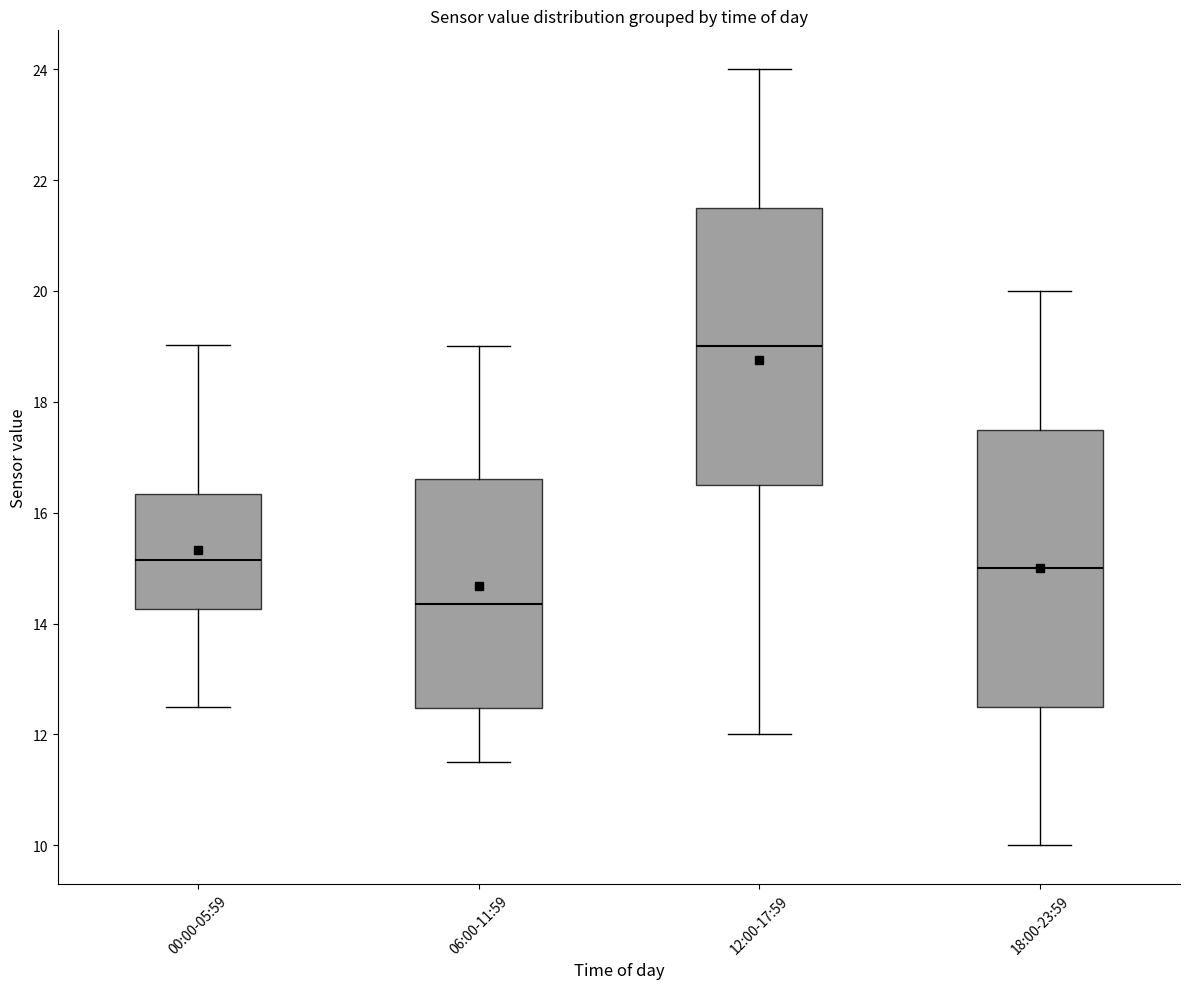

Which box has the highest median line?

12:00-17:59